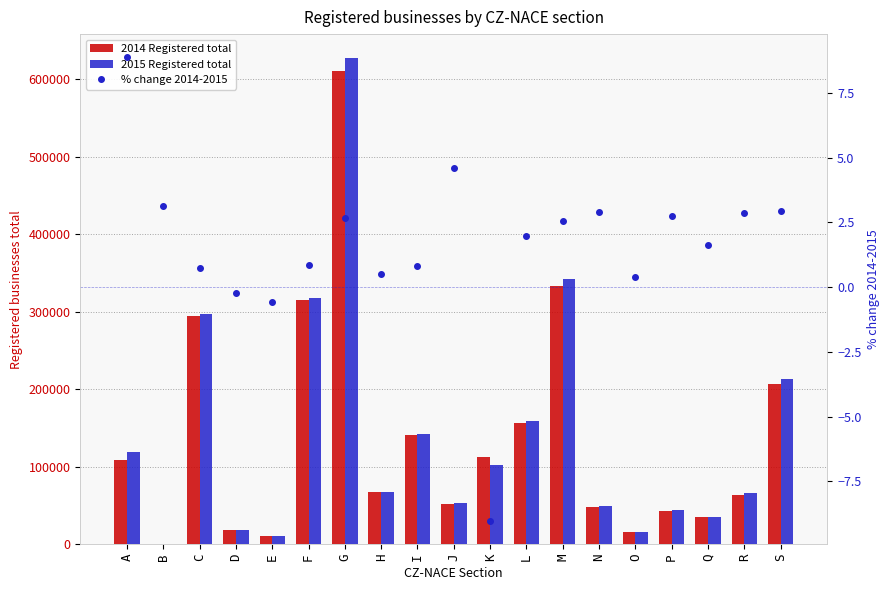

At which category is the sum across all series the highest?

G